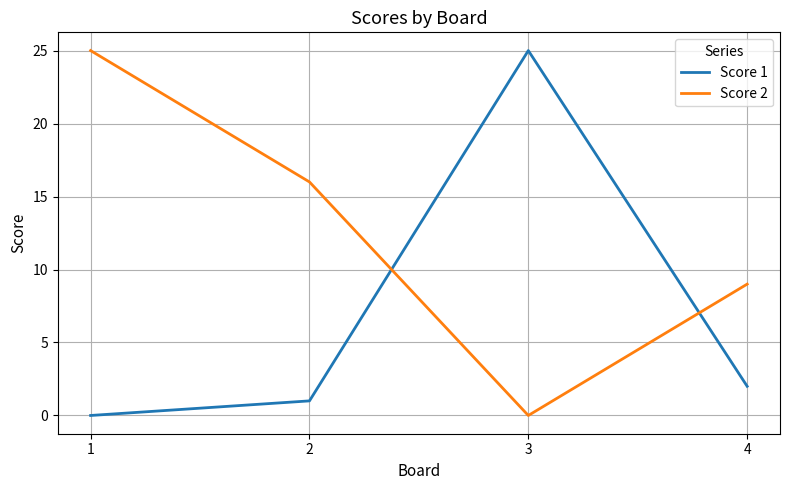

What is the spread (max minus min) of values at 1?

25